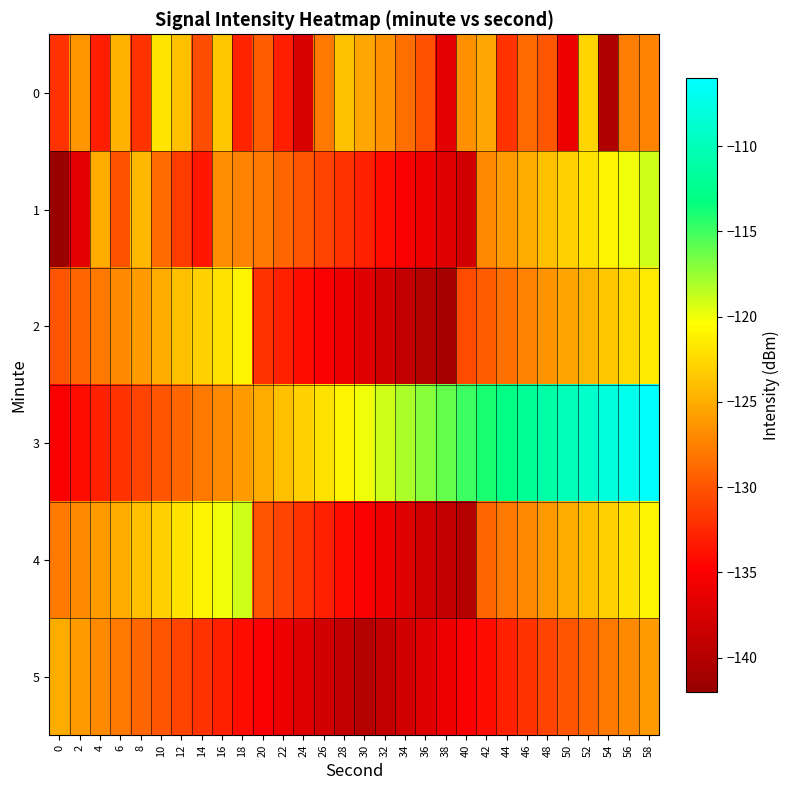

How many series are shown in this chart?

6